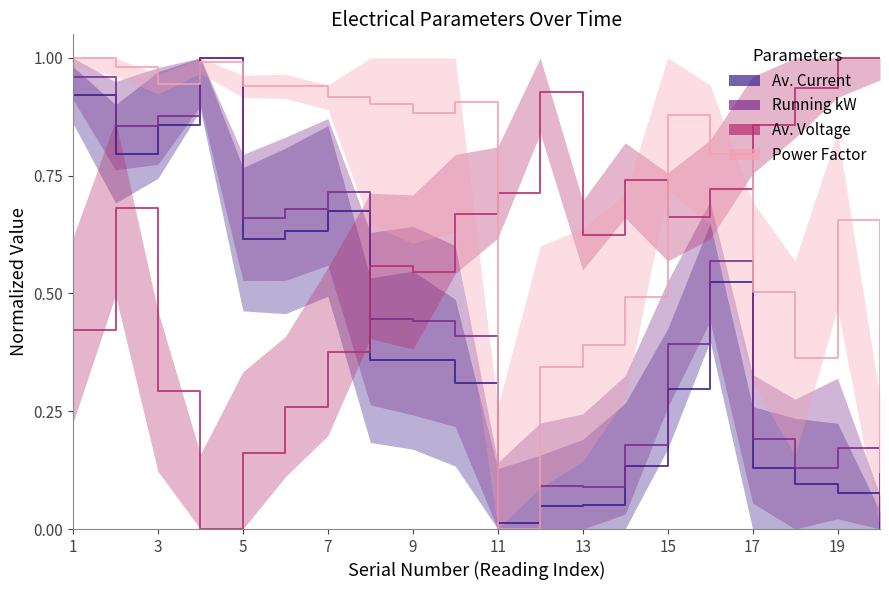

Reading left to right, what are all the values shown in this chart?

Av. Current: 1=0.9	2=0.8	3=0.9	4=1.0	5=0.6	6=0.6	7=0.7	8=0.4	9=0.4	10=0.3	11=0.0	12=0.0	13=0.1	14=0.1	15=0.3	16=0.5	17=0.1	18=0.1	19=0.1	20=0.0
Running kW: 1=1.0	2=0.9	3=0.9	4=1.0	5=0.7	6=0.7	7=0.7	8=0.4	9=0.4	10=0.4	11=0.0	12=0.1	13=0.1	14=0.2	15=0.4	16=0.6	17=0.2	18=0.1	19=0.2	20=0.0
Av. Voltage: 1=0.4	2=0.7	3=0.3	4=0.0	5=0.2	6=0.3	7=0.4	8=0.6	9=0.5	10=0.7	11=0.7	12=0.9	13=0.6	14=0.7	15=0.7	16=0.7	17=0.9	18=0.9	19=1.0	20=1.0
Power Factor: 1=1.0	2=1.0	3=0.9	4=1.0	5=0.9	6=0.9	7=0.9	8=0.9	9=0.9	10=0.9	11=0.0	12=0.3	13=0.4	14=0.5	15=0.9	16=0.8	17=0.5	18=0.4	19=0.7	20=0.1